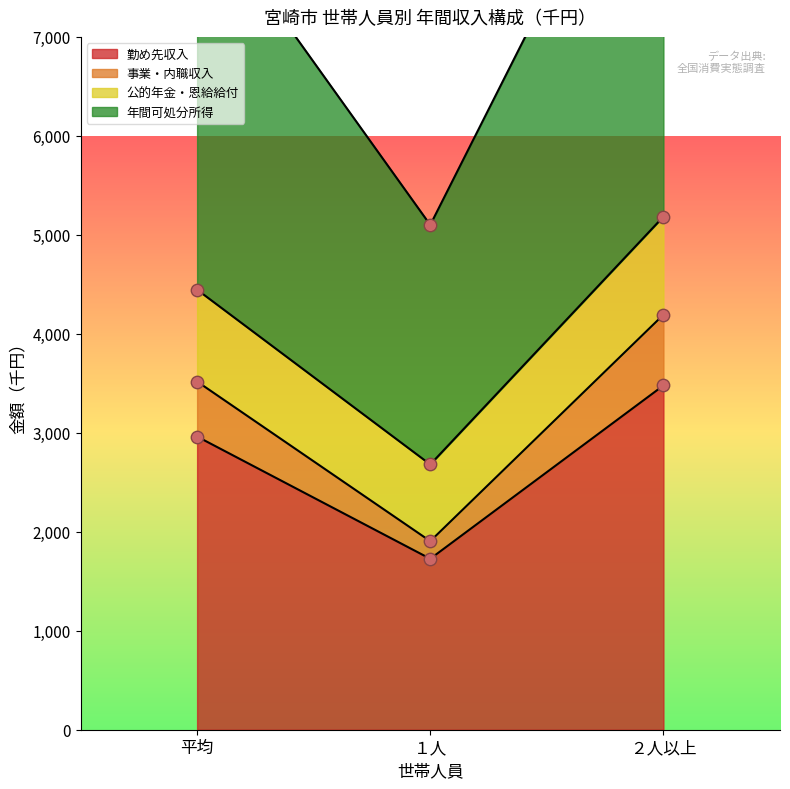

Is the value of 事業・内職収入 at ２人以上 greater than the value of 年間可処分所得 at １人?

No